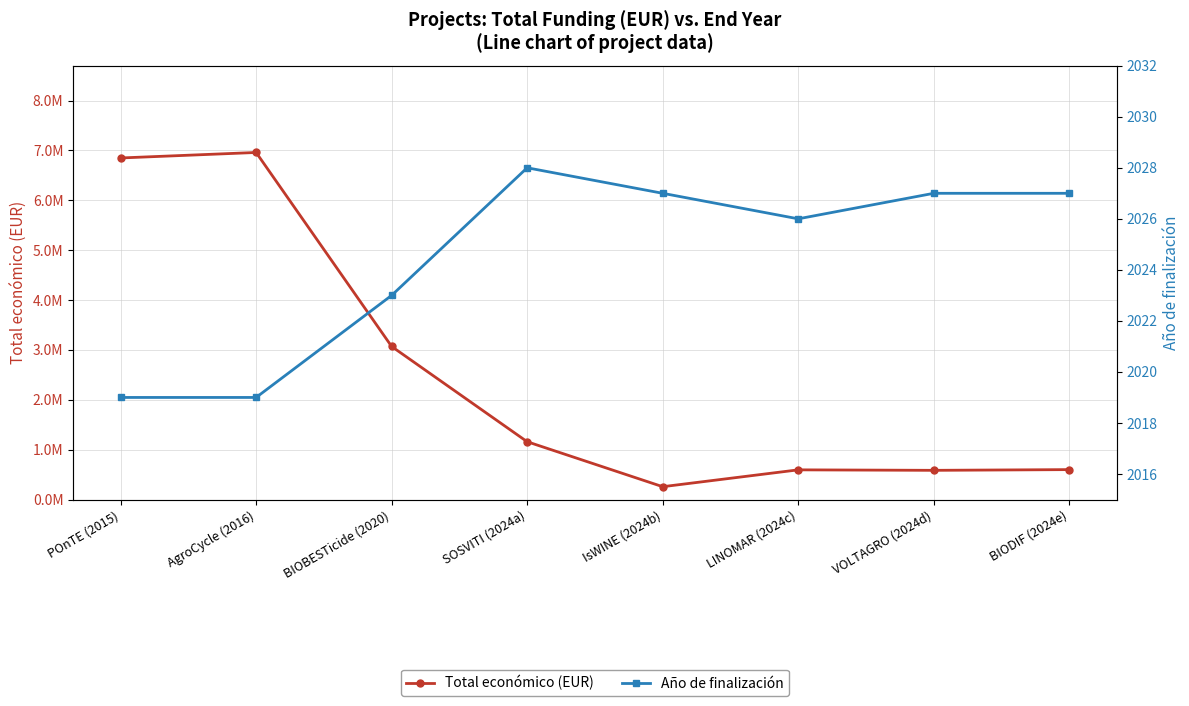

What value does the Año de finalización series have at VOLTAGRO (2024d)?

2027